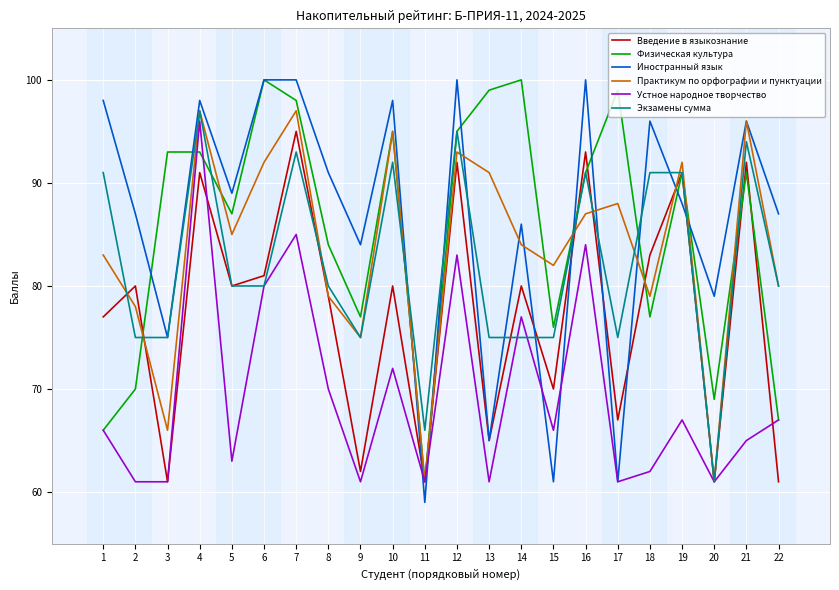

What is the difference between the maximum and minimum values in the Практикум по орфографии и пунктуации series?

36